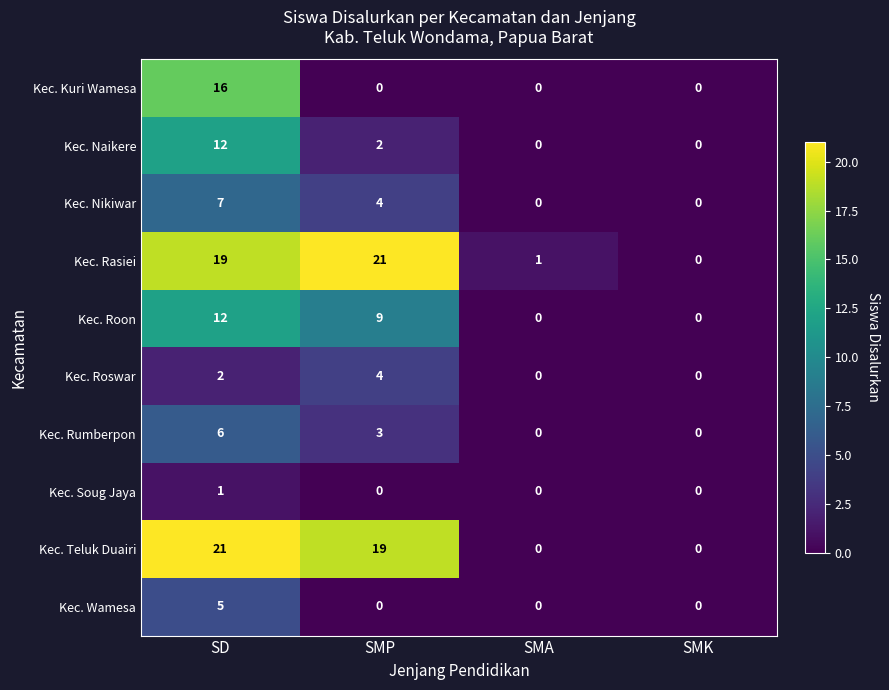

The Kec. Naikere series shows 2 at SMP. True or false?

True